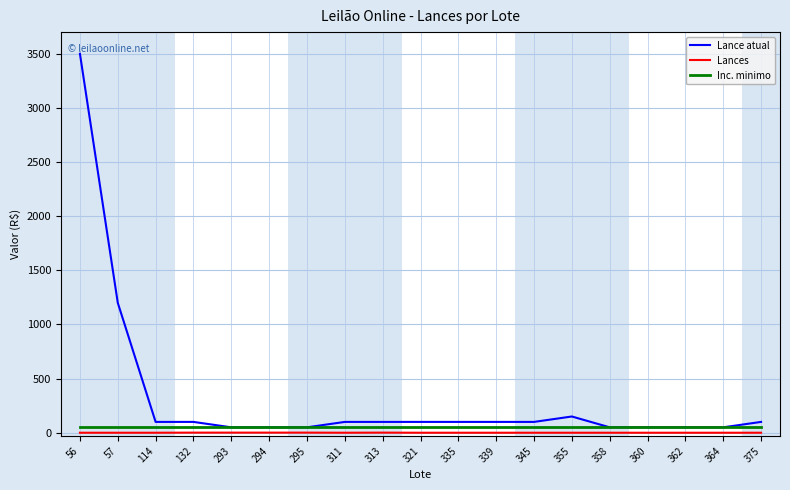

What is the maximum value shown in the chart?

3500